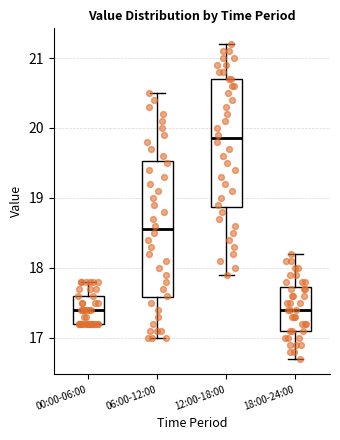

Reading left to right, read every box against the y-axis: the position of its median line, the range the box covers, and the ends of its whiskers. The values are not printed on the chart, so give them approximately, as read against the axis.

00:00-06:00: median 17.4, box 17.2 to 17.6, whiskers 17.2 to 17.8
06:00-12:00: median 18.6, box 17.6 to 19.5, whiskers 17.0 to 20.5
12:00-18:00: median 19.9, box 18.9 to 20.7, whiskers 17.9 to 21.2
18:00-24:00: median 17.4, box 17.1 to 17.7, whiskers 16.7 to 18.2